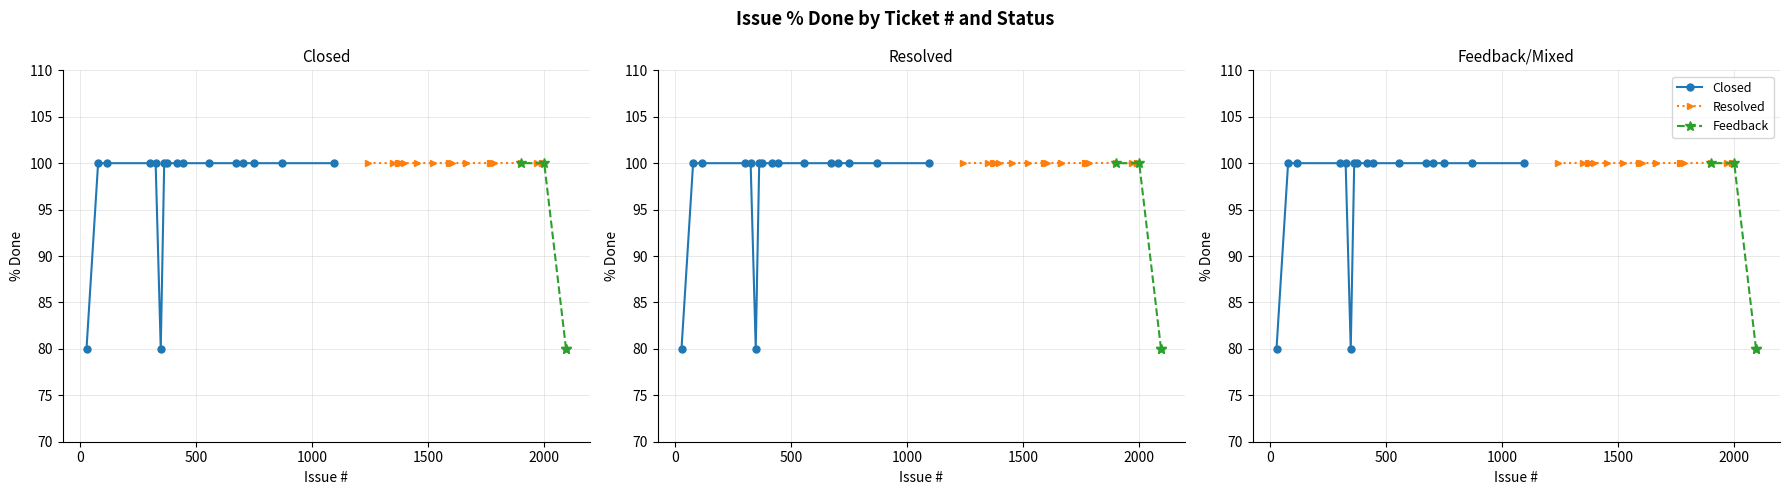

Rank the series by their average value, from lowest to highest.

Feedback, Closed, Resolved